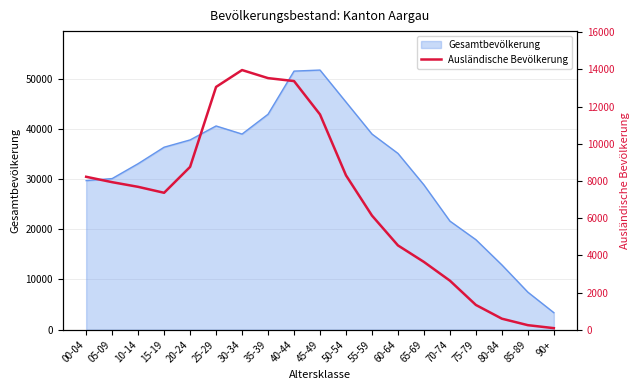

True or false: the data has more than 0 interior local peaks.

True